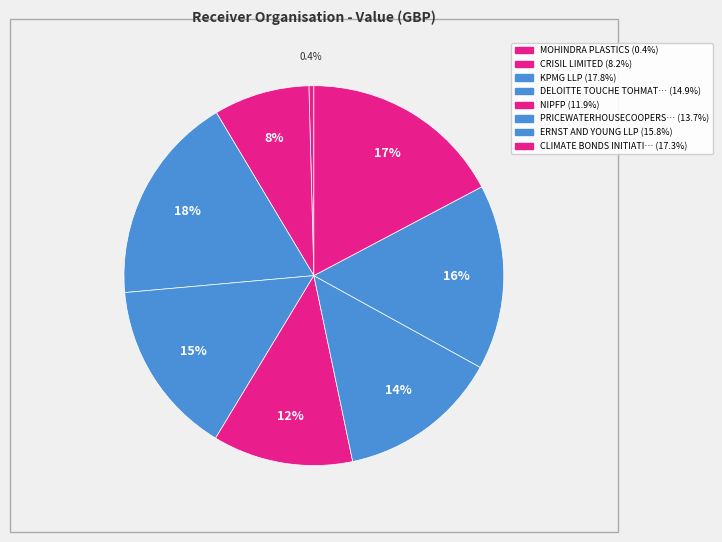

Count the number of slices in the pie.

8